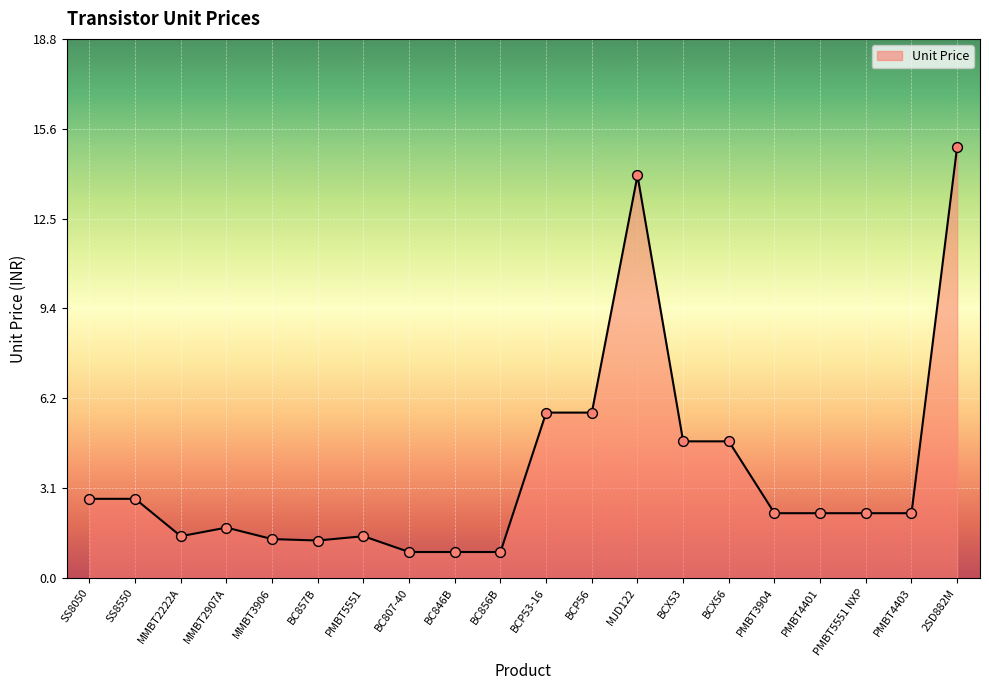

What is the change in value from SS8050 to BCP53-16?

+3.0